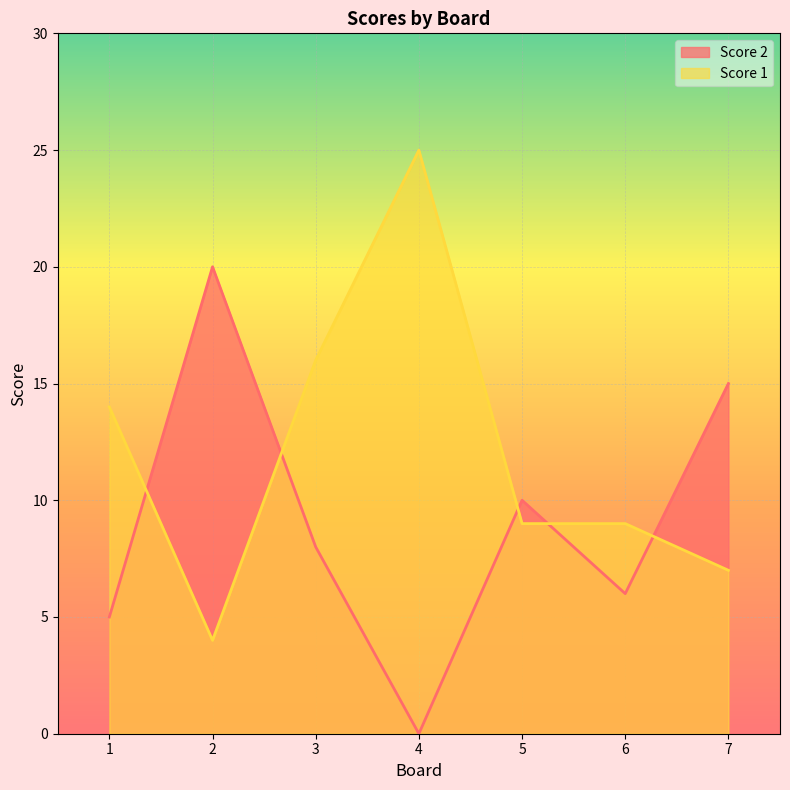

What is the spread (max minus min) of values at 4?

25